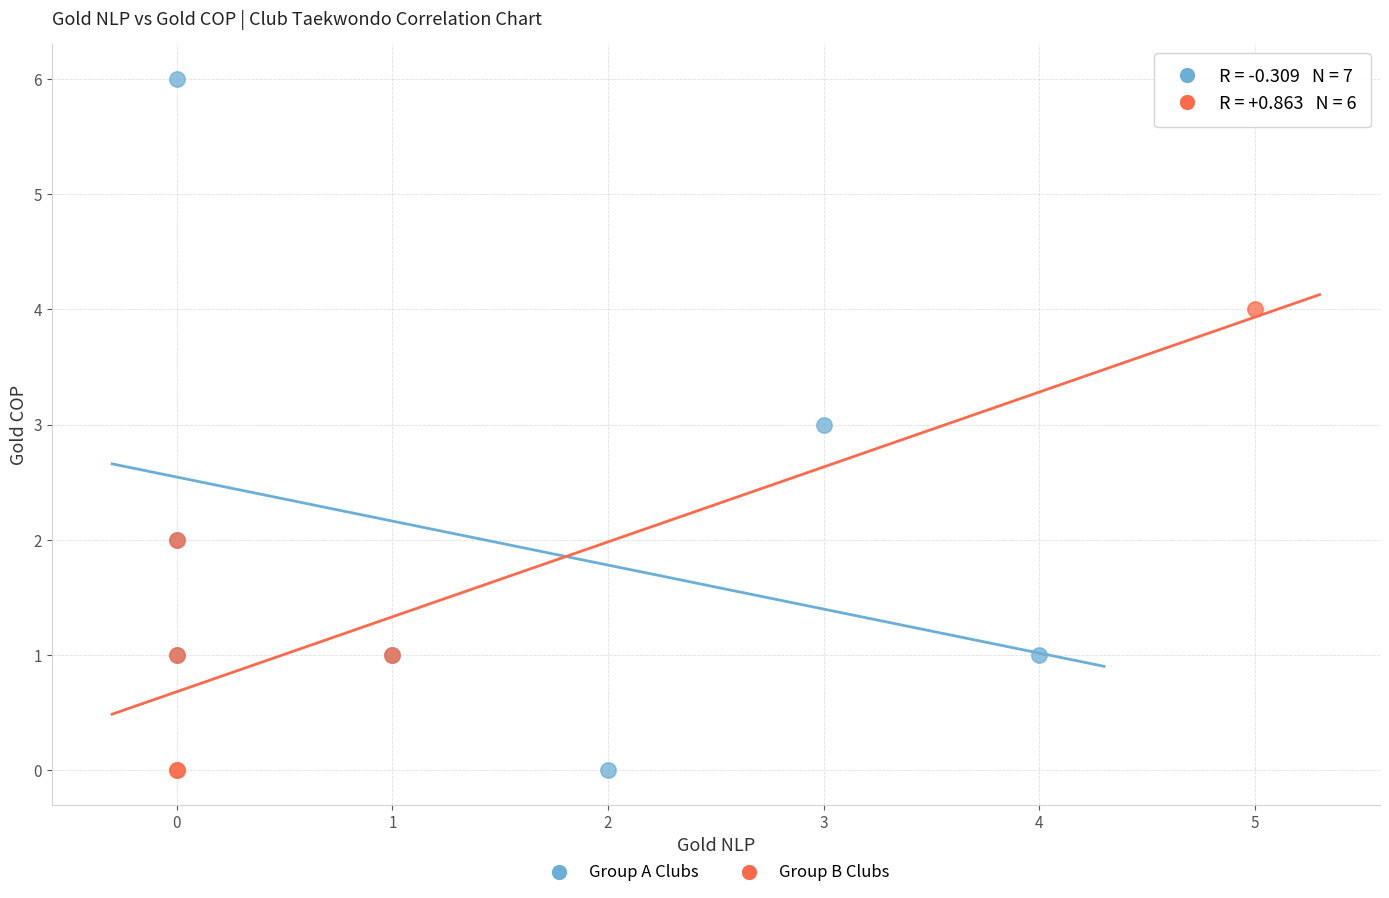

Which series has the largest Y range (max minus min)?

Group A Clubs